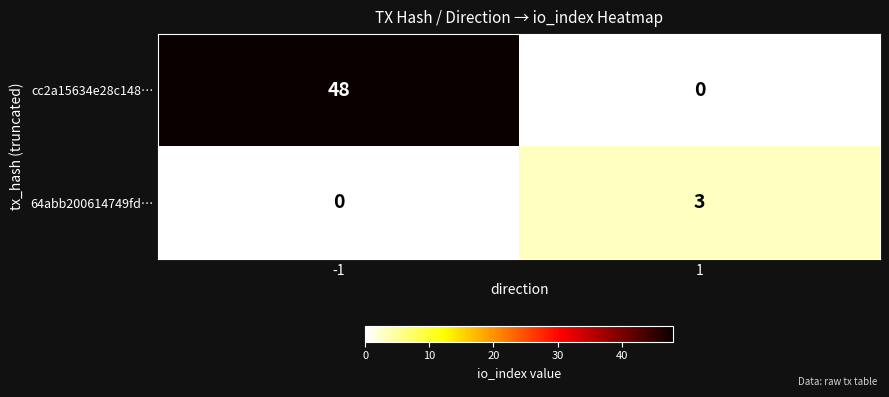

Is it true that 64abb200614749fd… equals 5 at 1?

False